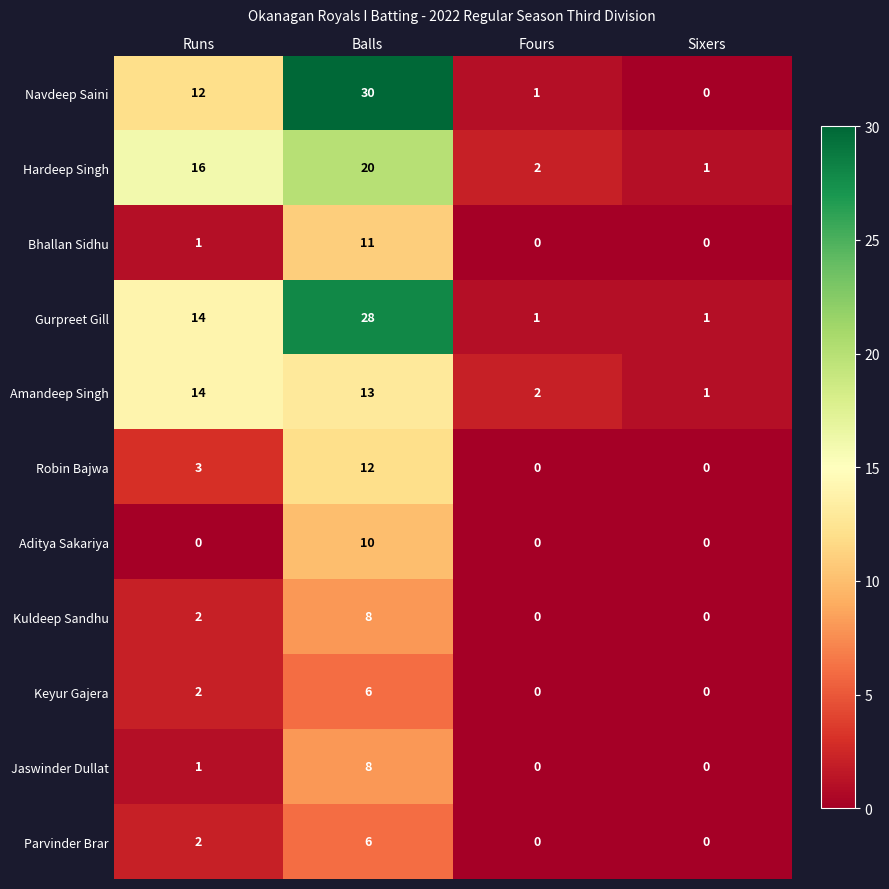

What is the total value across all series at Fours?

6